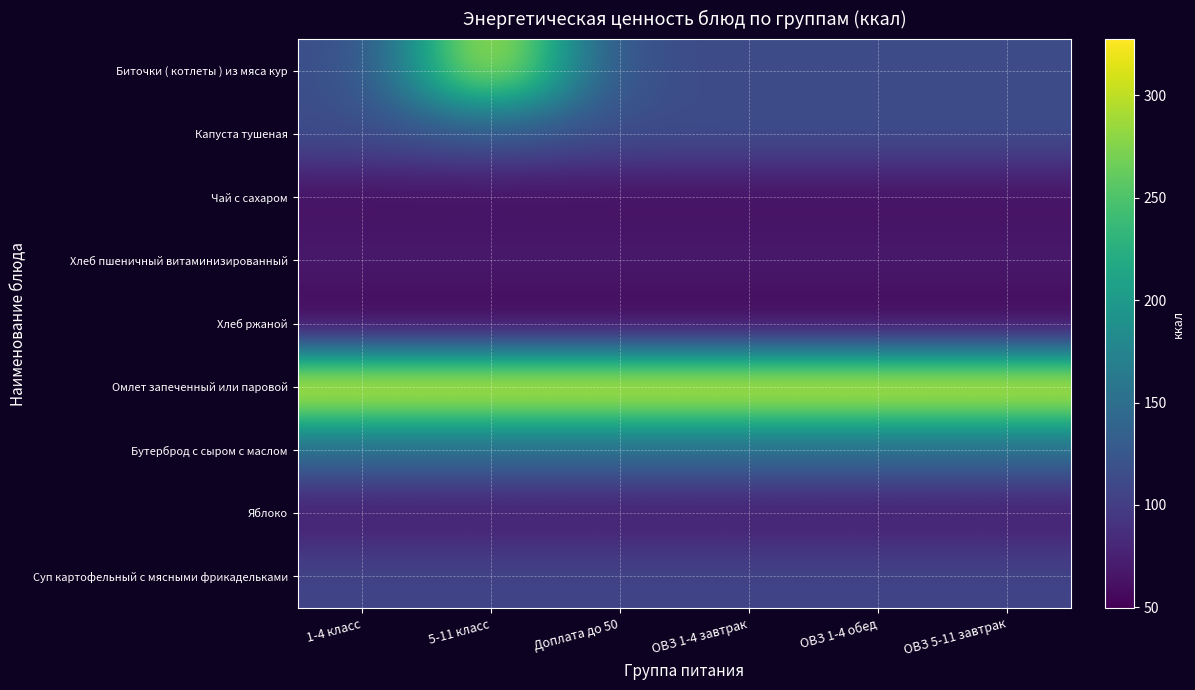

Reading left to right, list all the values displayed in this chart.

Биточки ( котлеты ) из мяса кур: 1-4 класс=113.8	5-11 класс=316.5	Доплата до 50=113.8	ОВЗ 1-4 завтрак=113.8	ОВЗ 1-4 обед=113.8	ОВЗ 5-11 завтрак=113.8
Капуста тушеная: 1-4 класс=115.5	5-11 класс=125.3	Доплата до 50=115.5	ОВЗ 1-4 завтрак=115.5	ОВЗ 1-4 обед=115.5	ОВЗ 5-11 завтрак=115.5
Чай с сахаром: 1-4 класс=60.0	5-11 класс=60.0	Доплата до 50=60.0	ОВЗ 1-4 завтрак=60.0	ОВЗ 1-4 обед=60.0	ОВЗ 5-11 завтрак=60.0
Хлеб пшеничный витаминизированный: 1-4 класс=70.5	5-11 класс=70.5	Доплата до 50=70.5	ОВЗ 1-4 завтрак=70.5	ОВЗ 1-4 обед=70.5	ОВЗ 5-11 завтрак=70.5
Хлеб ржаной: 1-4 класс=49.7	5-11 класс=49.7	Доплата до 50=49.7	ОВЗ 1-4 завтрак=49.7	ОВЗ 1-4 обед=49.7	ОВЗ 5-11 завтрак=49.7
Омлет запеченный или паровой: 1-4 класс=327.5	5-11 класс=327.5	Доплата до 50=327.5	ОВЗ 1-4 завтрак=327.5	ОВЗ 1-4 обед=327.5	ОВЗ 5-11 завтрак=327.5
Бутерброд с сыром с маслом: 1-4 класс=144.9	5-11 класс=144.9	Доплата до 50=144.9	ОВЗ 1-4 завтрак=144.9	ОВЗ 1-4 обед=144.9	ОВЗ 5-11 завтрак=144.9
Яблоко: 1-4 класс=69.0	5-11 класс=69.0	Доплата до 50=69.0	ОВЗ 1-4 завтрак=69.0	ОВЗ 1-4 обед=69.0	ОВЗ 5-11 завтрак=69.0
Суп картофельный с мясными фрикадельками: 1-4 класс=107.4	5-11 класс=107.4	Доплата до 50=107.4	ОВЗ 1-4 завтрак=107.4	ОВЗ 1-4 обед=107.4	ОВЗ 5-11 завтрак=107.4